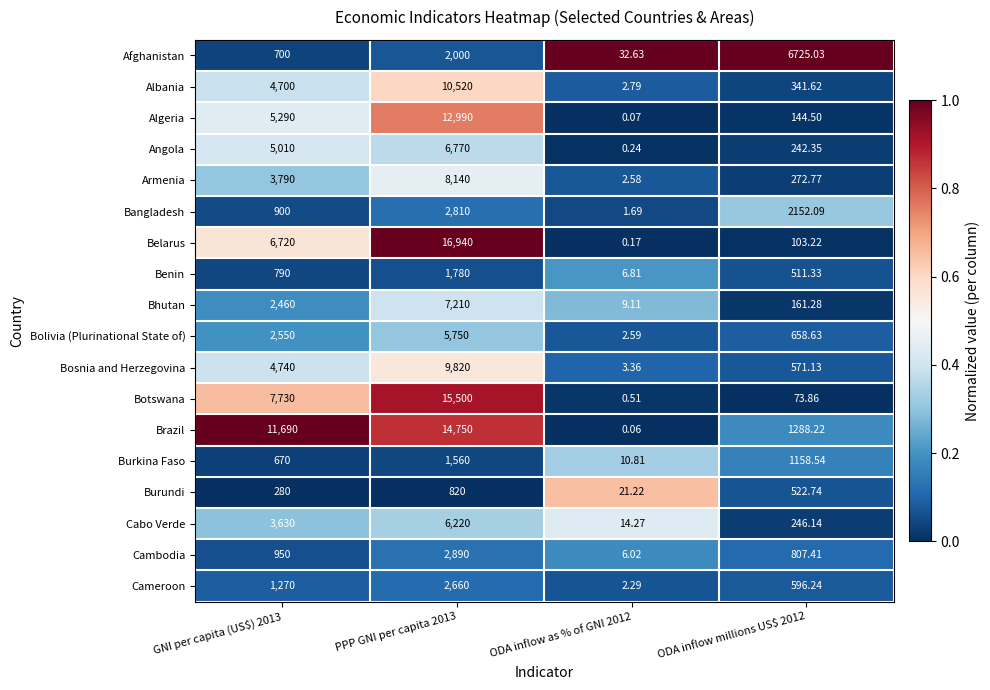

Which series has the largest total across all categories?

Brazil